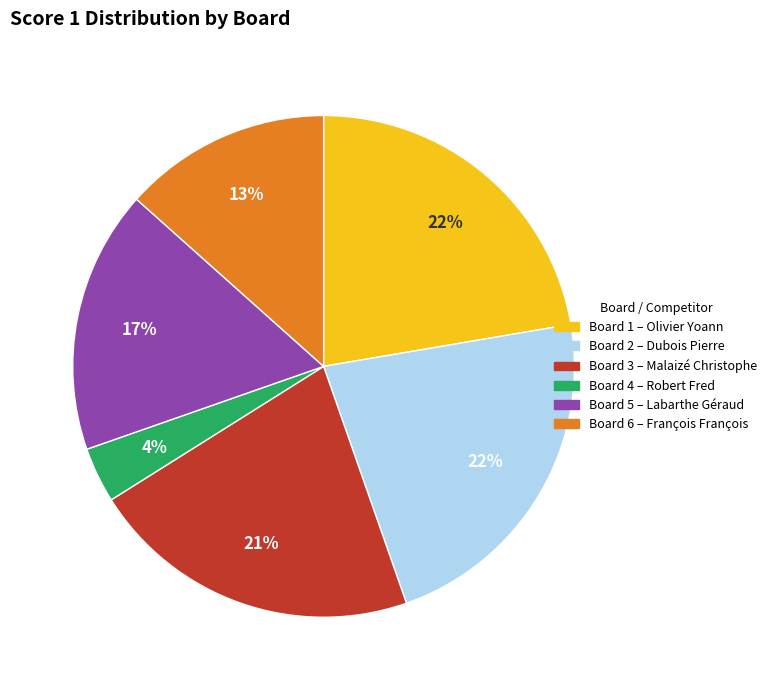

How many segments does this pie chart have?

6